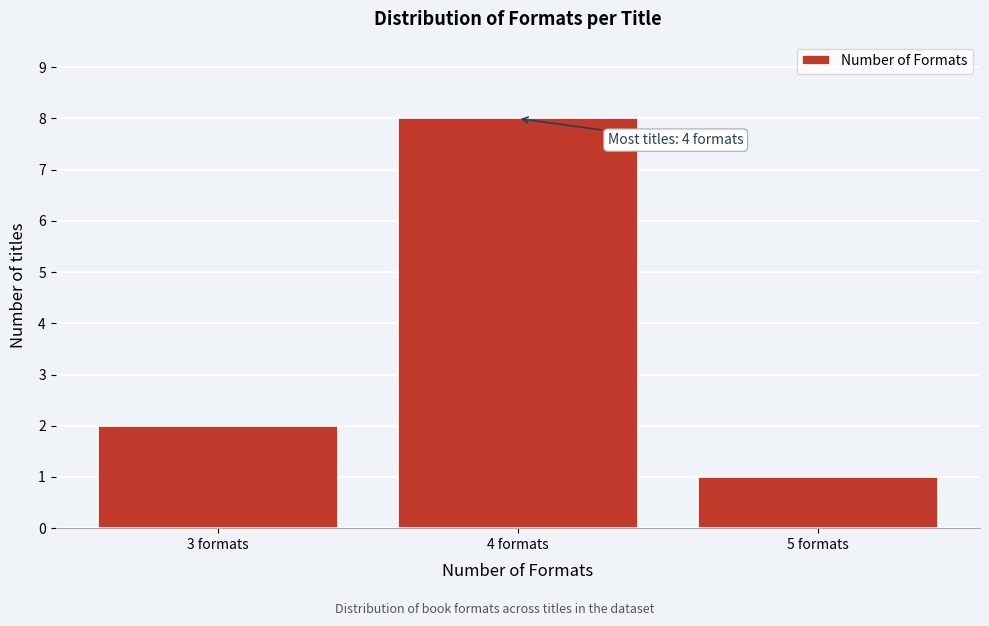

Reading right to left, what are all the values shown in this chart?

5 formats=1	4 formats=8	3 formats=2